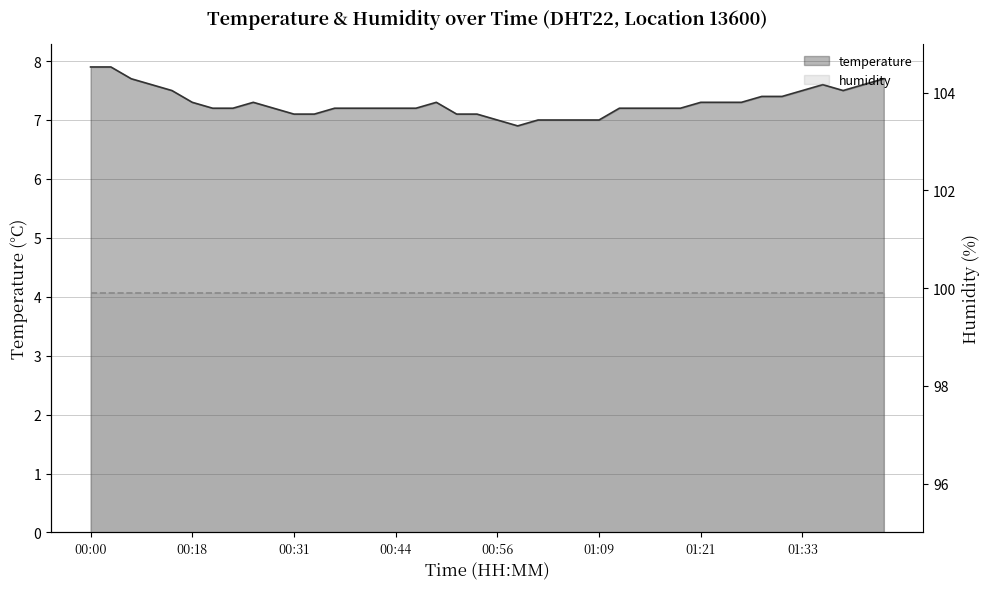

How many points are higher than both their immediate neighbors (excluding endpoints)?

3